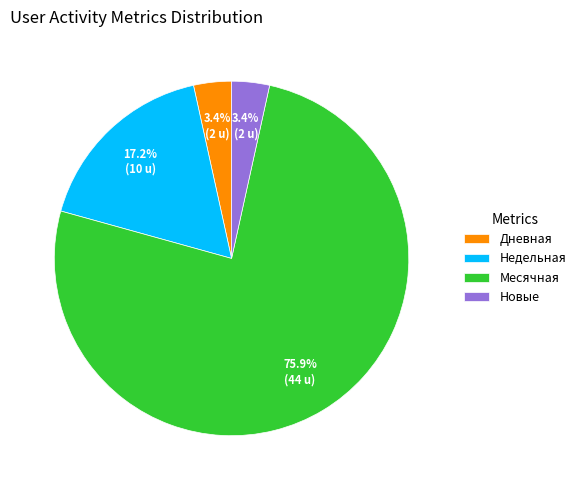

Which slice is the largest?

Месячная